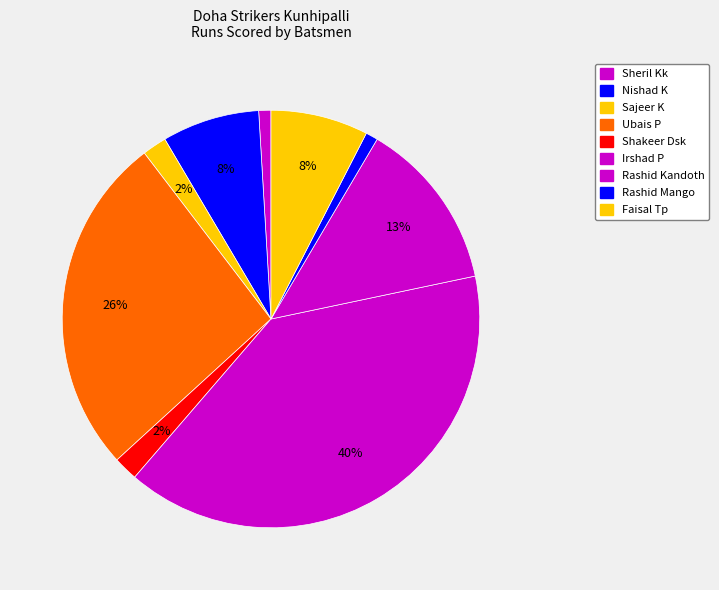

How many slices are in this pie chart?

9